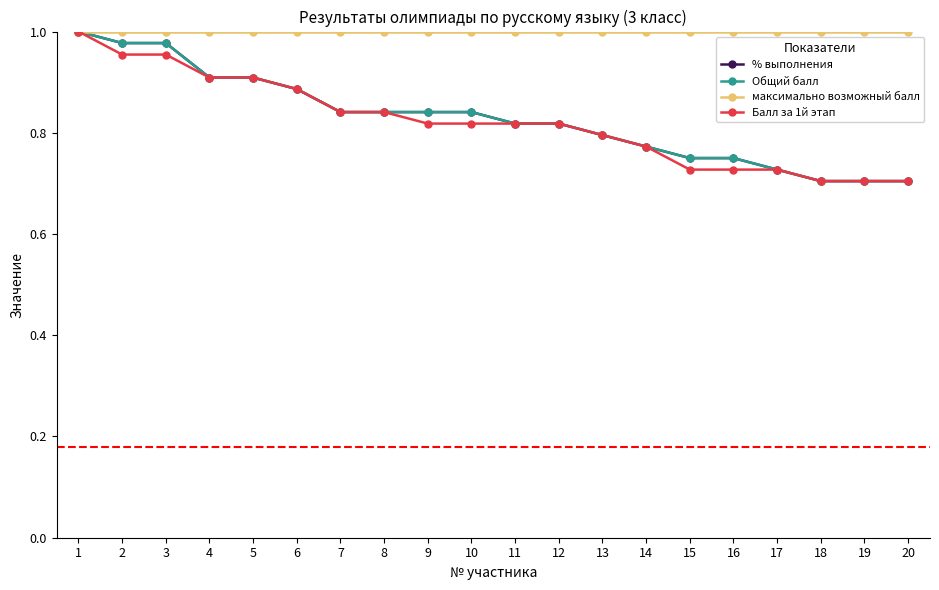

Is this an area chart (filled region under the line)?

No